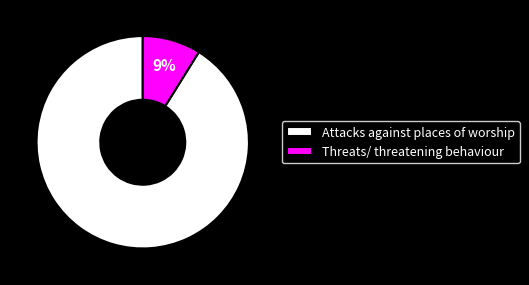

What is the ratio of the value at Threats/ threatening behaviour to the value at Attacks against places of worship?

0.1